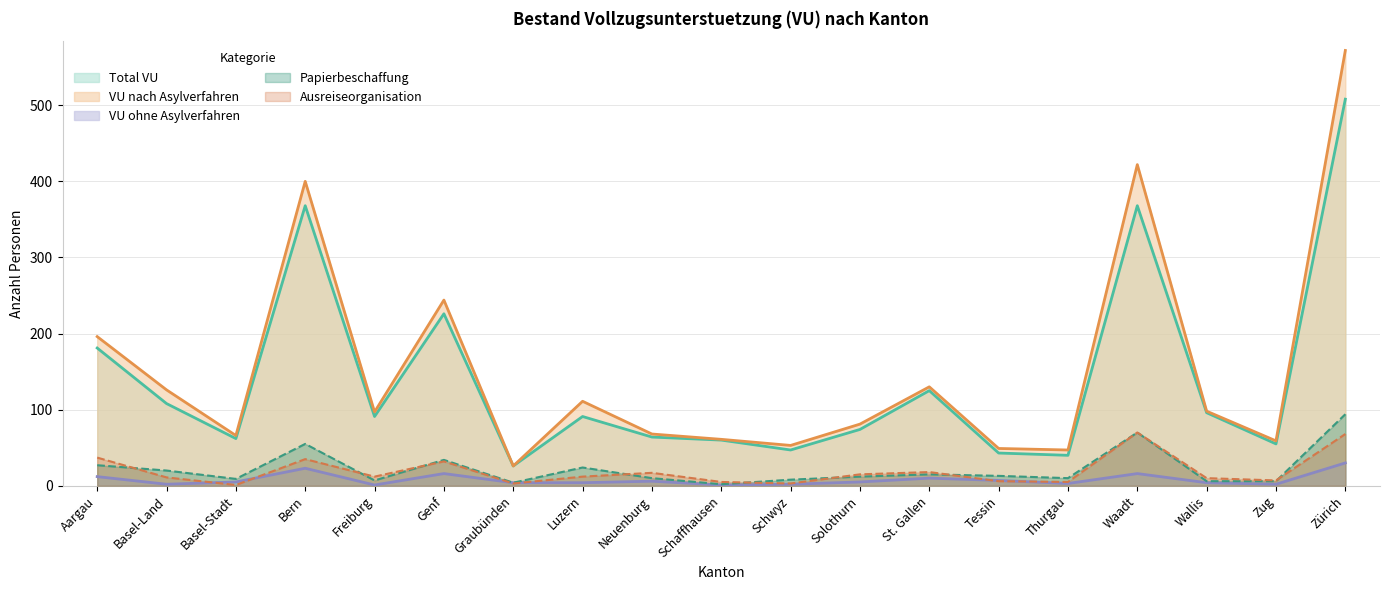

What is the sum of the Total VU values at Schwyz and Luzern?

138